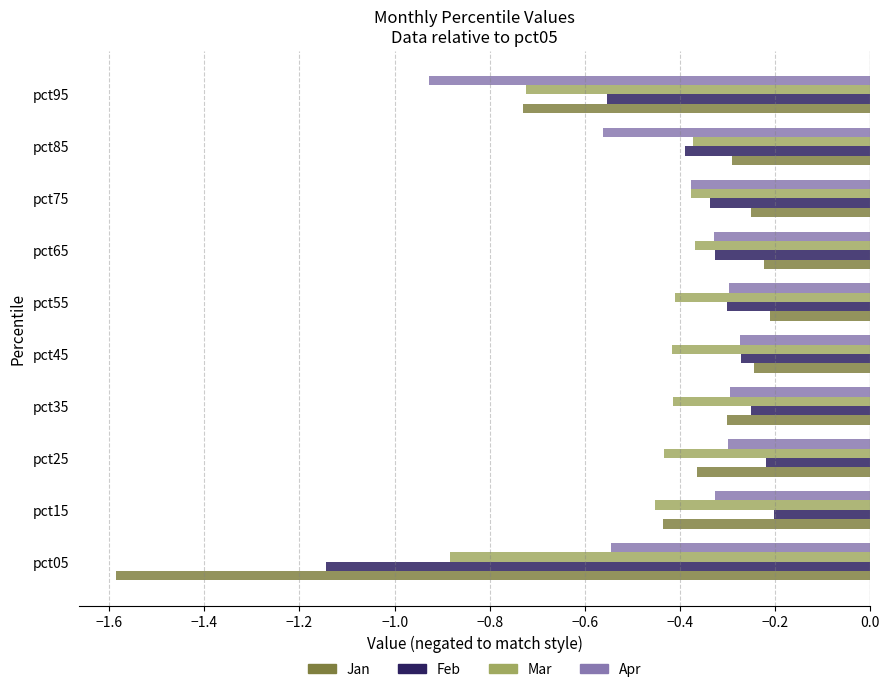

Which series has the largest range (max minus min)?

Jan